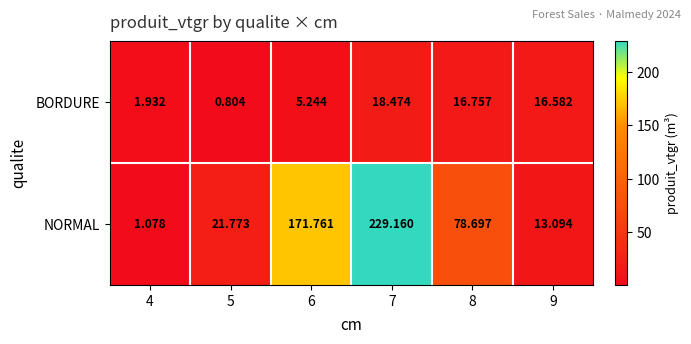

Which series has the largest range (max minus min)?

NORMAL